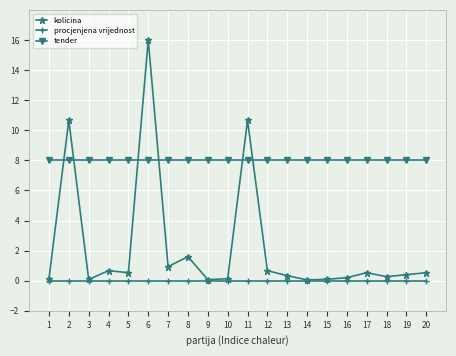

List the series in order of their overall mean, lowest first.

procjenjena vrijednost, kolicina, tender